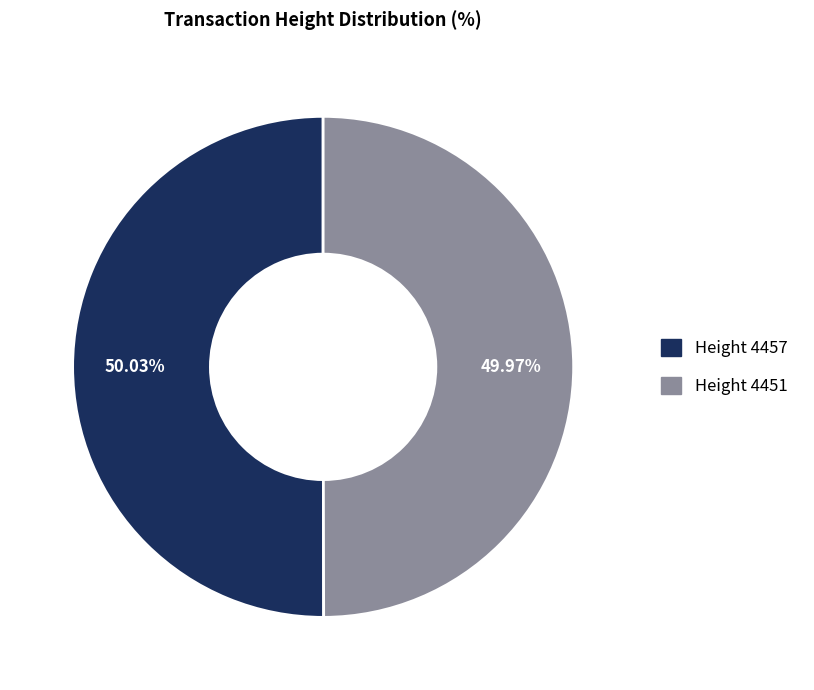

Is there any slice that represents more than half of the pie?

Yes